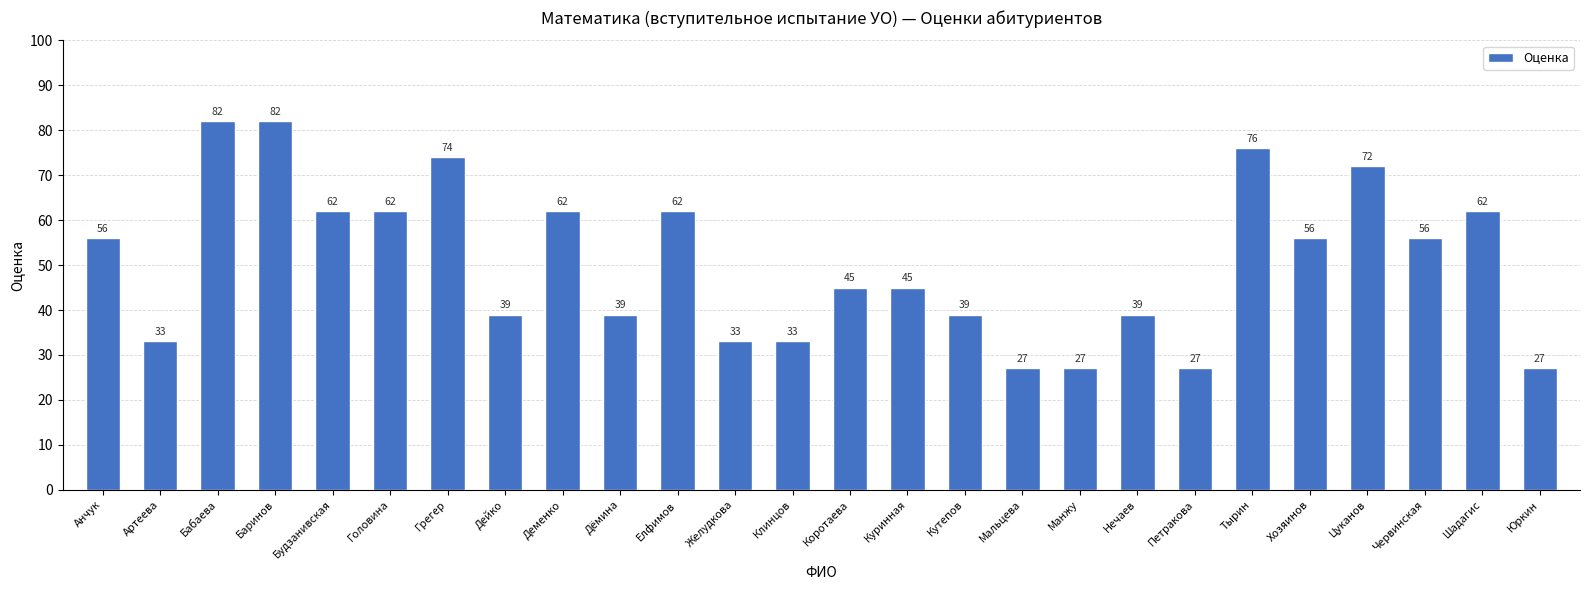

How many values are below 56?

13